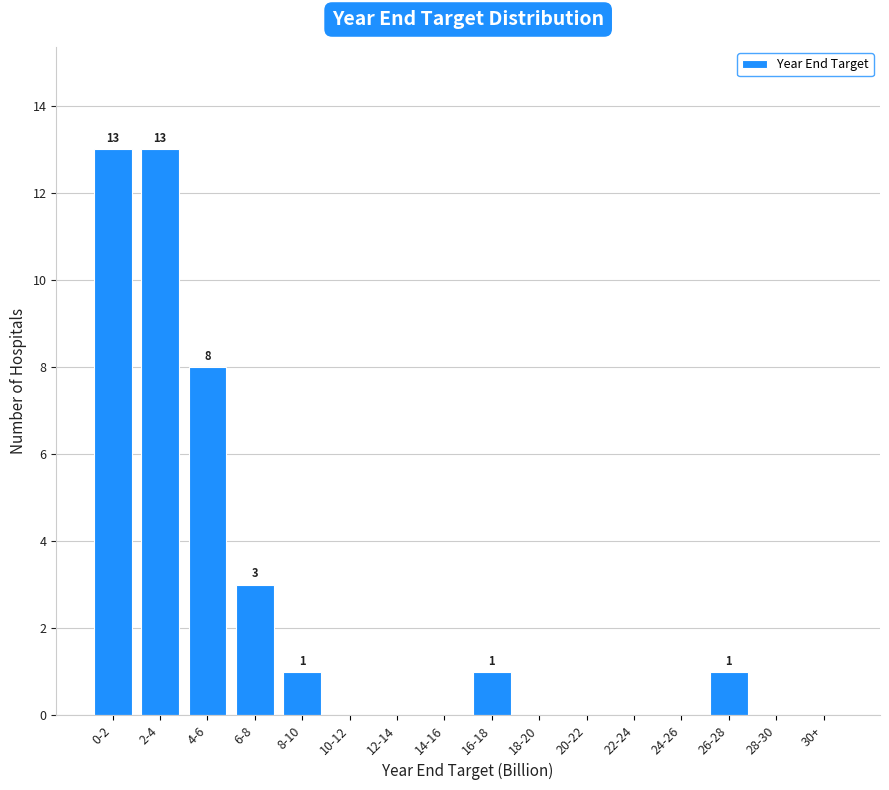

Reading right to left, what are all the values shown in this chart?

30+=0	28-30=0	26-28=1	24-26=0	22-24=0	20-22=0	18-20=0	16-18=1	14-16=0	12-14=0	10-12=0	8-10=1	6-8=3	4-6=8	2-4=13	0-2=13